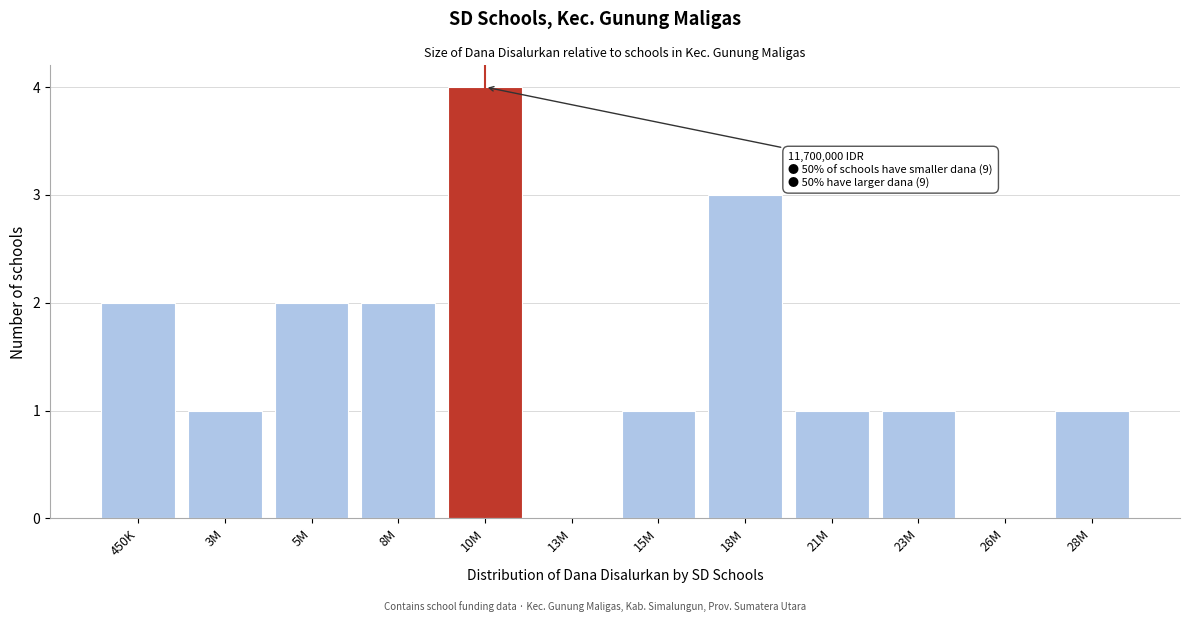

Reading left to right, what are all the values shown in this chart?

450K=2	3M=1	5M=2	8M=2	10M=4	13M=0	15M=1	18M=3	21M=1	23M=1	26M=0	28M=1